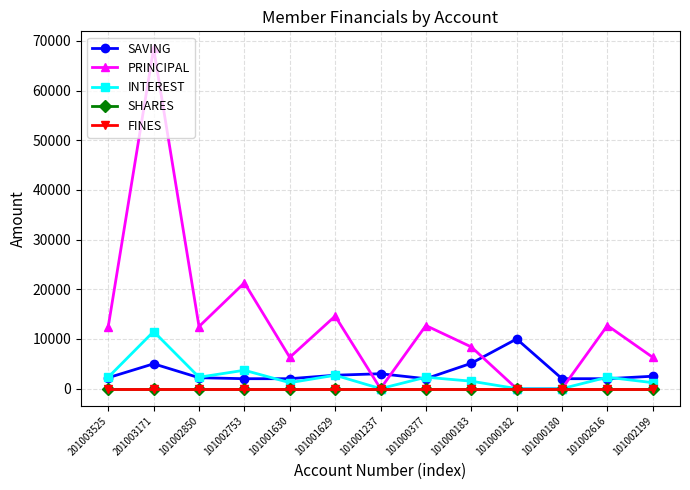

List the series in order of their peak value, highest first.

PRINCIPAL, INTEREST, SAVING, SHARES, FINES